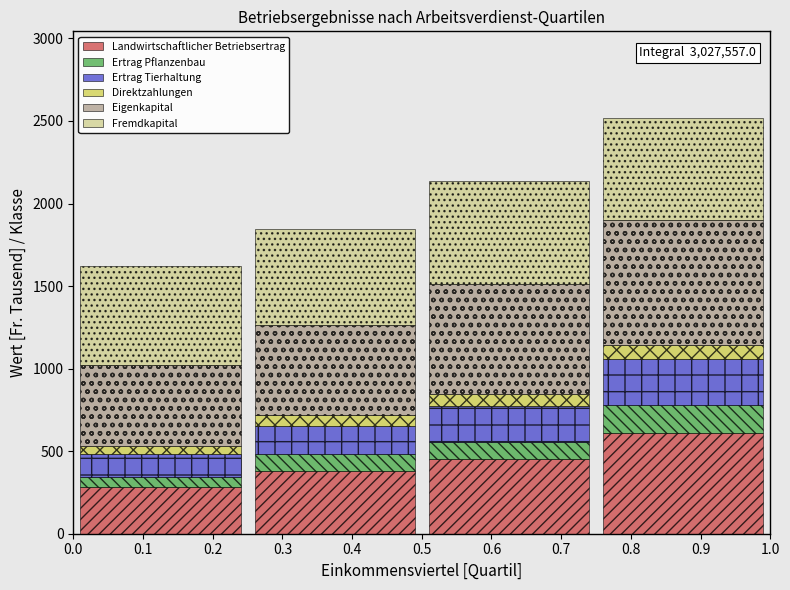

At which category is the sum across all series the highest?

0.9